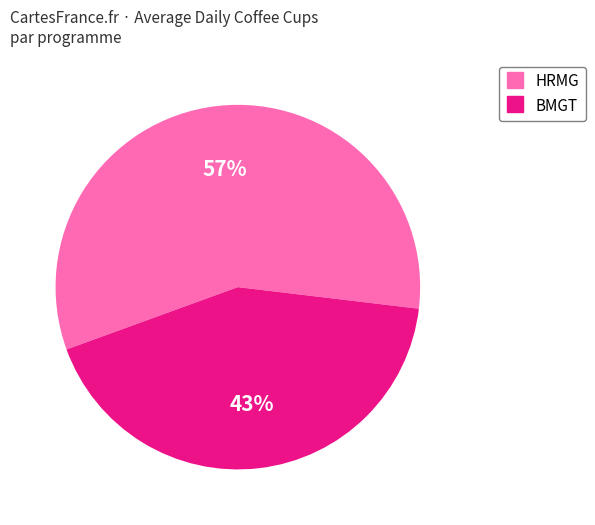

Between BMGT and HRMG, which is larger?

HRMG